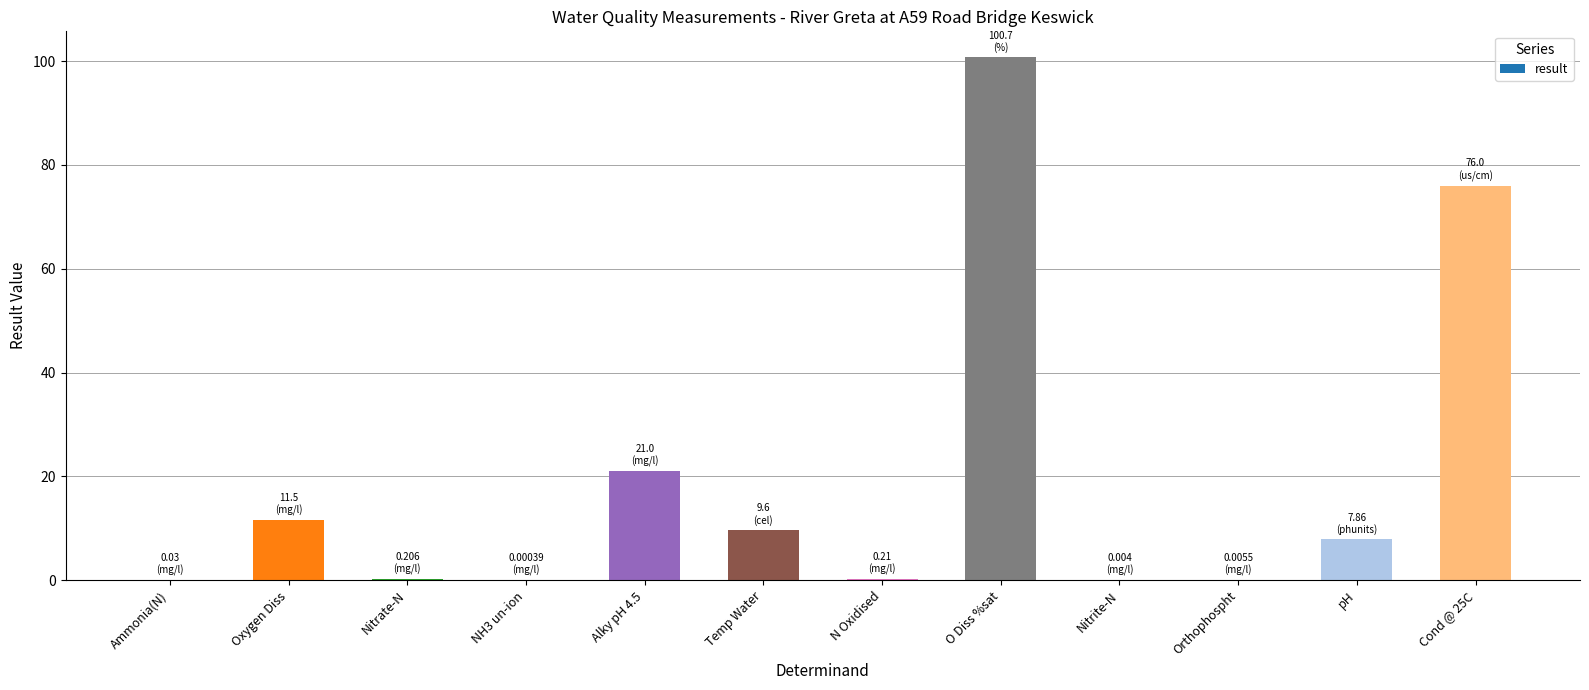

What is the sum of the values at O Diss %sat and Temp Water?

110.3